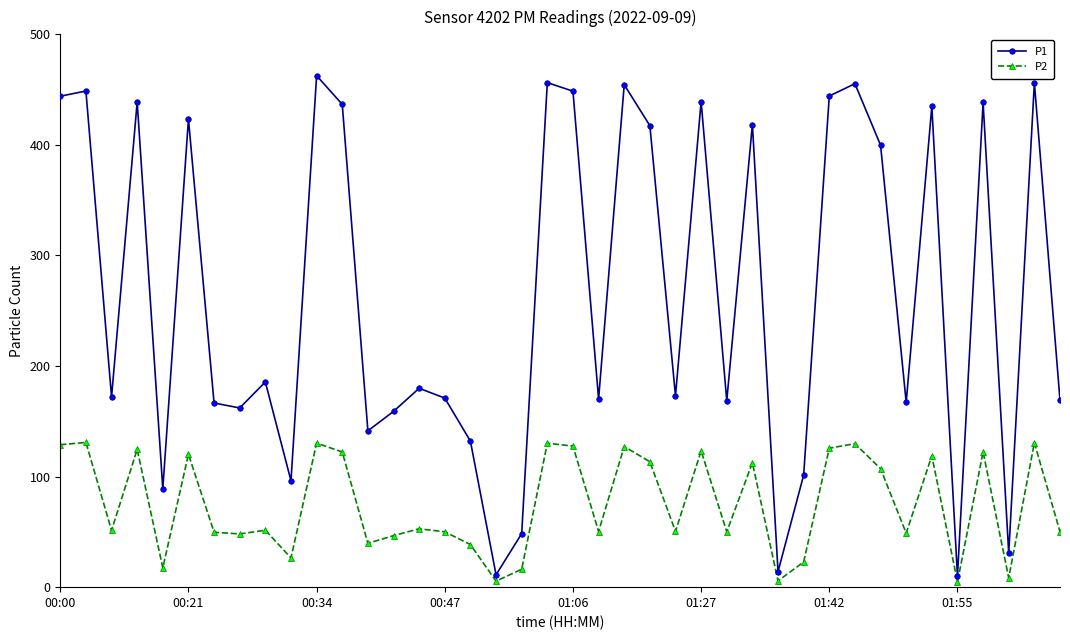

At how many categories does at least one series exceed 206?

18